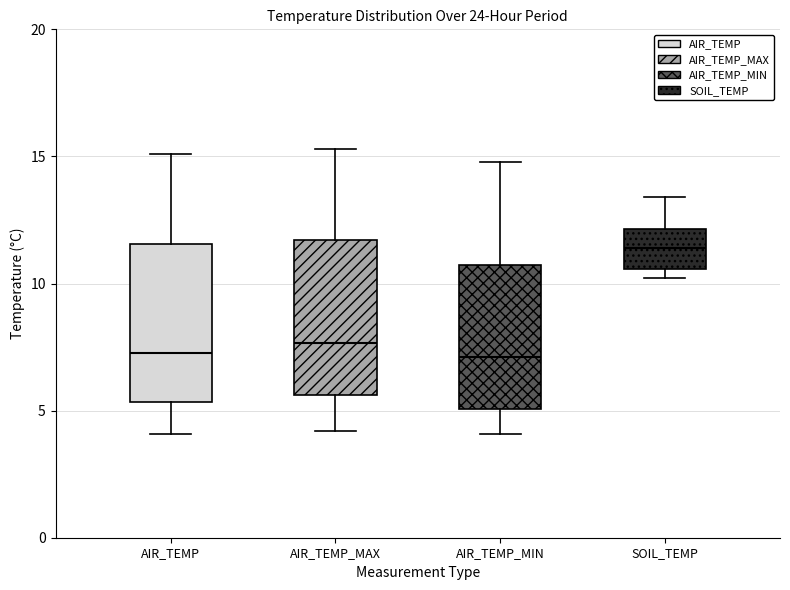

Reading left to right, transcribe this box plot: for each box, give where its median line is, the range the box spans, and where its two whiskers end, as read against the y-axis. The values are not printed on the chart, so give them approximately, as read against the axis.

AIR_TEMP: median 7.5, box 5.5 to 11.5, whiskers 4.0 to 15.0
AIR_TEMP_MAX: median 7.5, box 5.5 to 11.5, whiskers 4.0 to 15.5
AIR_TEMP_MIN: median 7.0, box 5.0 to 10.5, whiskers 4.0 to 15.0
SOIL_TEMP: median 11.5, box 10.5 to 12.0, whiskers 10.0 to 13.5